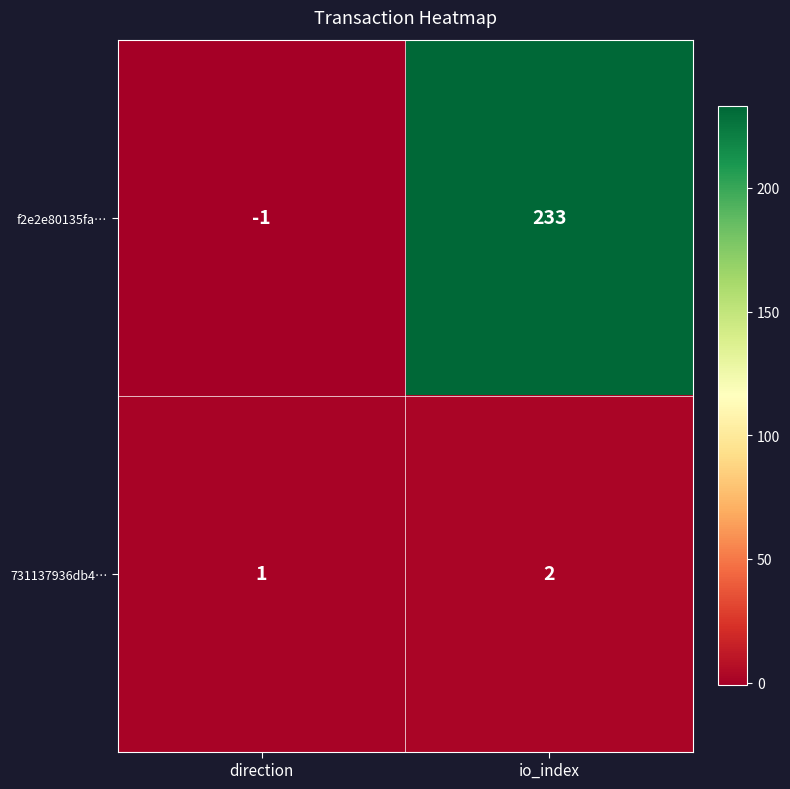

What is the total value across all series at io_index?

235